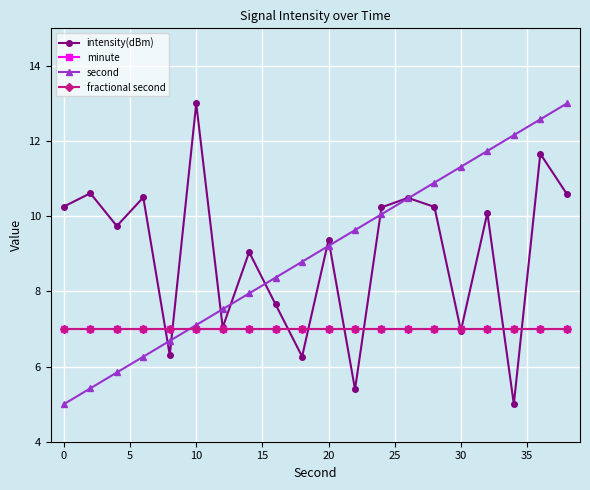

True or false: fractional second and minute intersect in this chart.

False